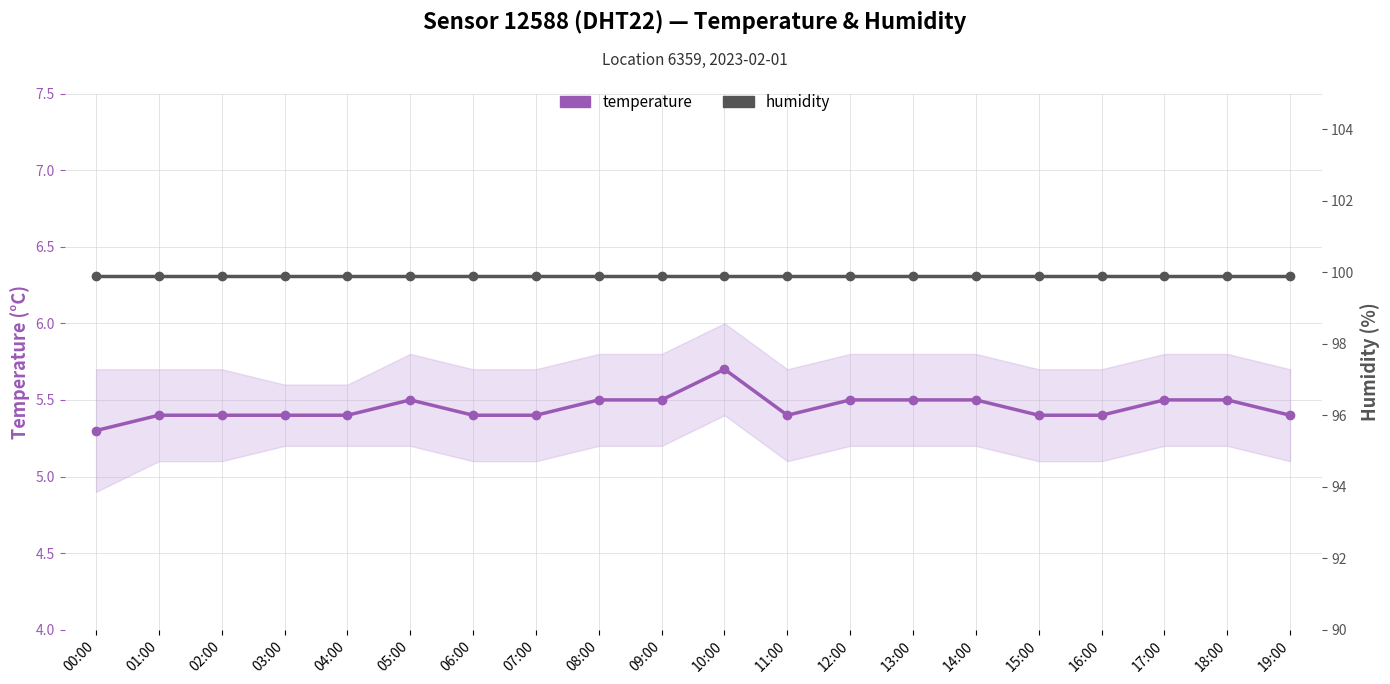

Which has a higher value, 04:00 or 05:00?

05:00